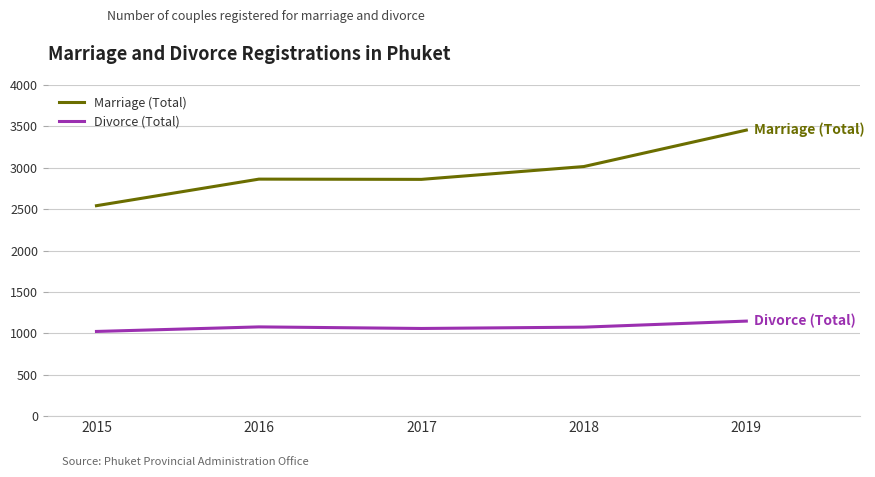

Is the value of Marriage (Total) at 2019 greater than the value of Divorce (Total) at 2018?

Yes